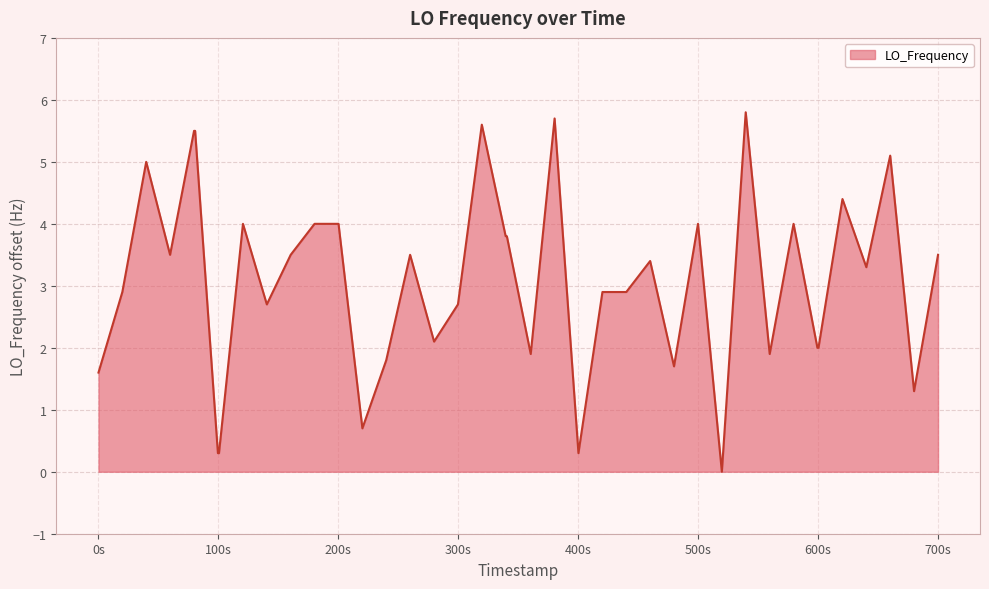

What is the difference between the maximum and minimum values?

5.8